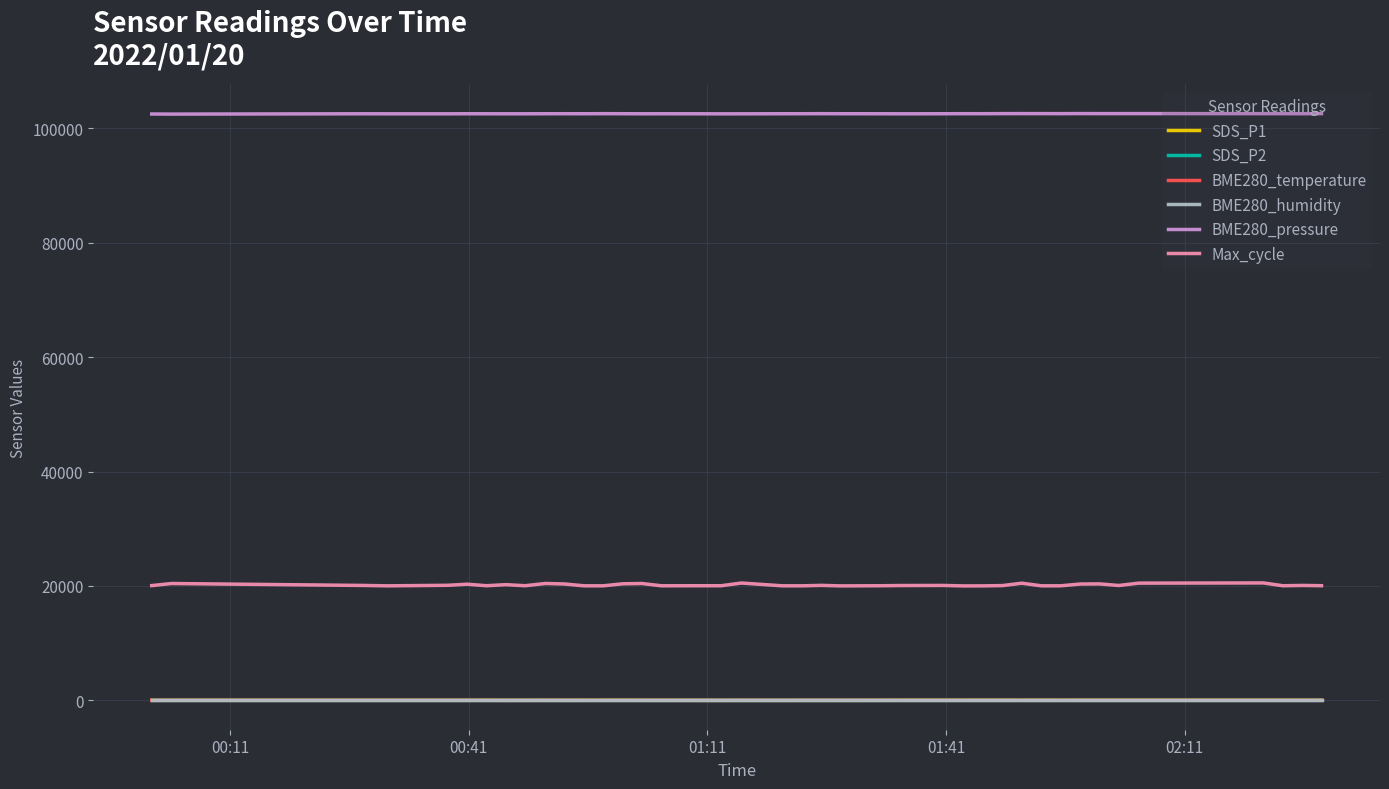

Which series has the largest total across all categories?

BME280_pressure